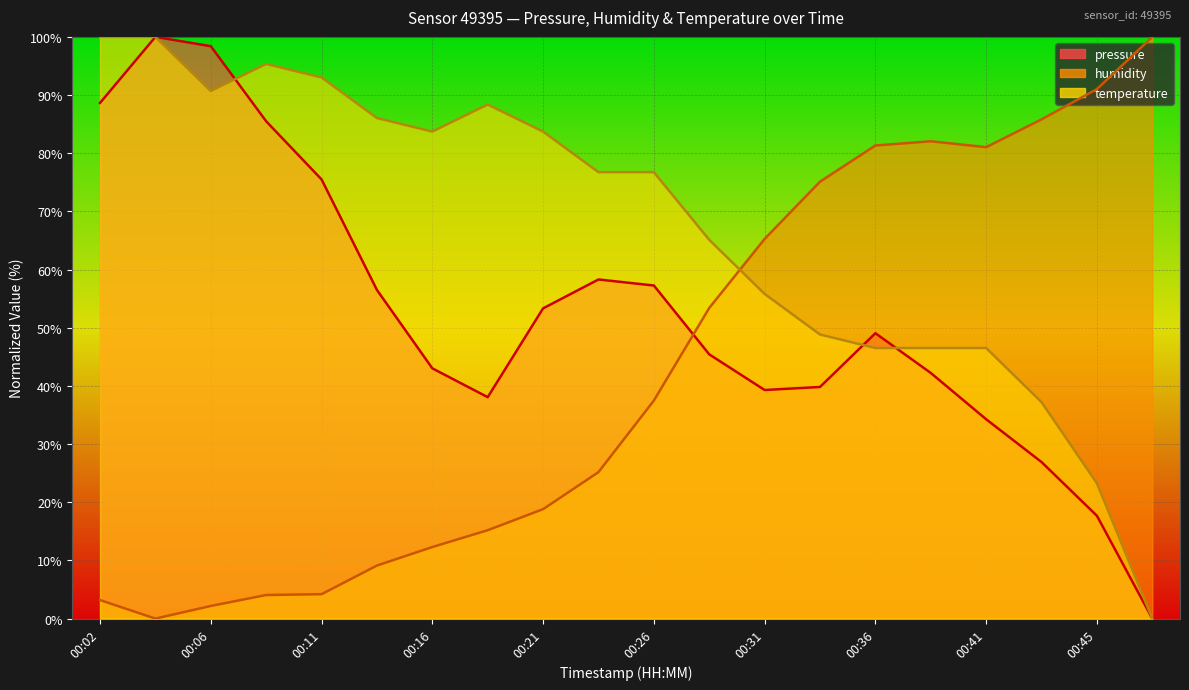

Which has a higher value, 00:33 or 00:36?

00:36